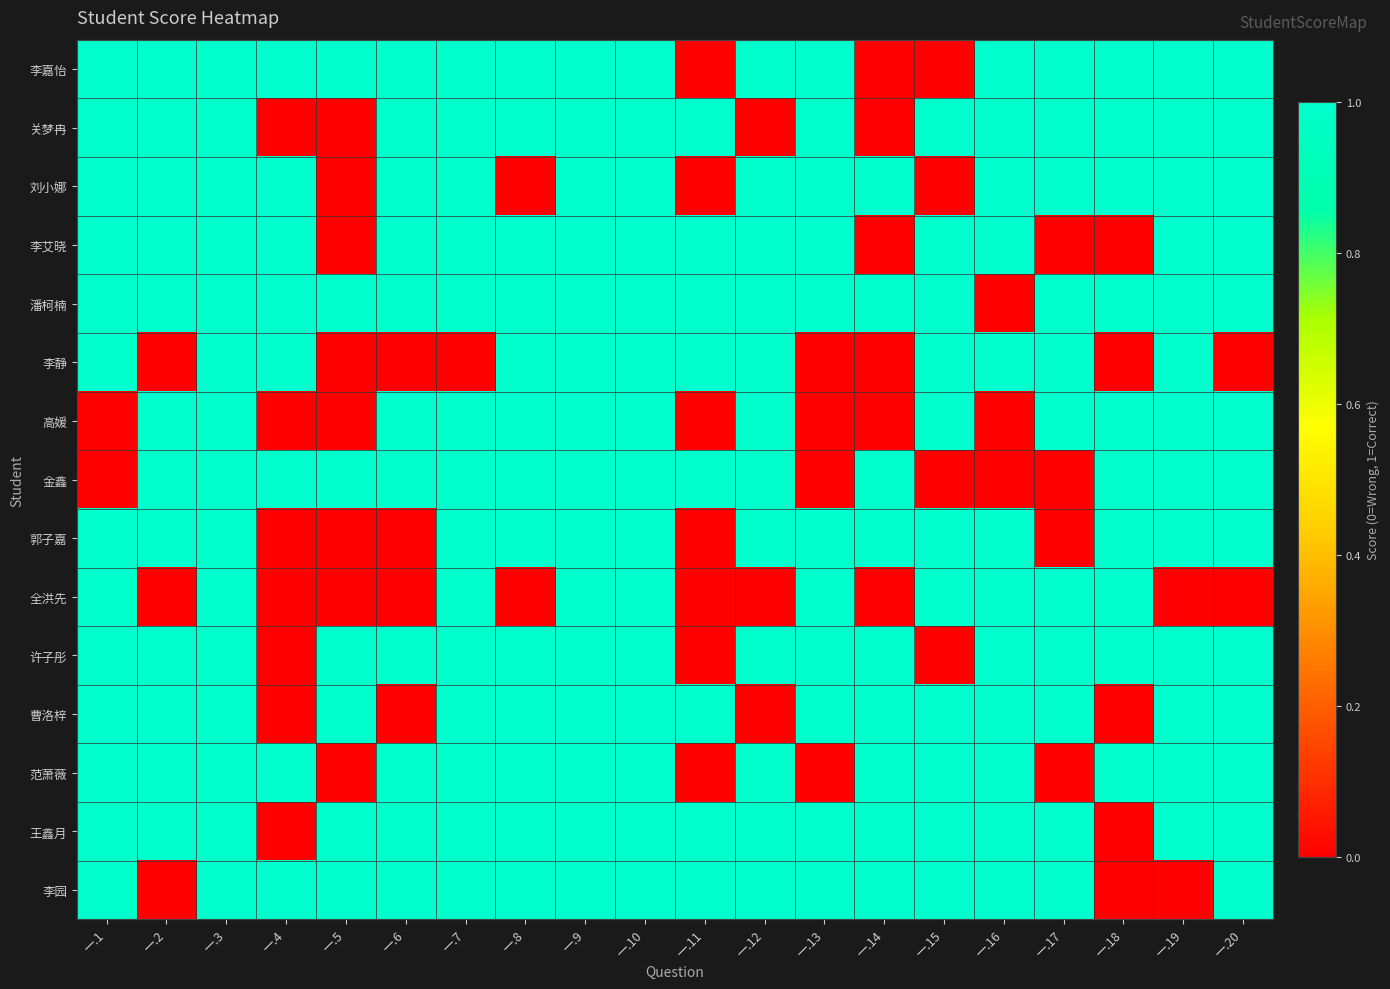

List the series in order of their peak value, highest first.

李嘉怡, 关梦冉, 刘小娜, 李艾晓, 潘柯楠, 李静, 高媛, 金鑫, 郭子嘉, 全洪先, 许子彤, 曹洛梓, 范萧薇, 王鑫月, 李园